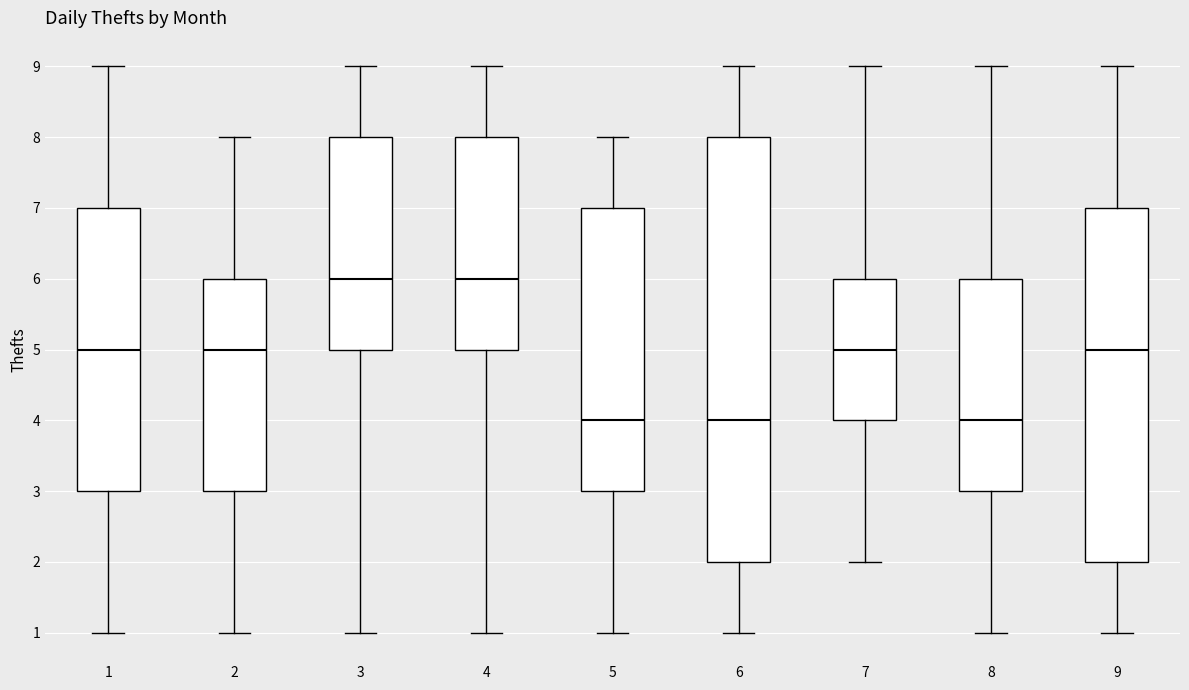

Reading left to right, transcribe this box plot: for each box, give where its median line is, the range the box spans, and where its two whiskers end, as read against the y-axis. The values are not printed on the chart, so give them approximately, as read against the axis.

1: median 5, box 3 to 7, whiskers 1 to 9
2: median 5, box 3 to 6, whiskers 1 to 8
3: median 6, box 5 to 8, whiskers 1 to 9
4: median 6, box 5 to 8, whiskers 1 to 9
5: median 4, box 3 to 7, whiskers 1 to 8
6: median 4, box 2 to 8, whiskers 1 to 9
7: median 5, box 4 to 6, whiskers 2 to 9
8: median 4, box 3 to 6, whiskers 1 to 9
9: median 5, box 2 to 7, whiskers 1 to 9